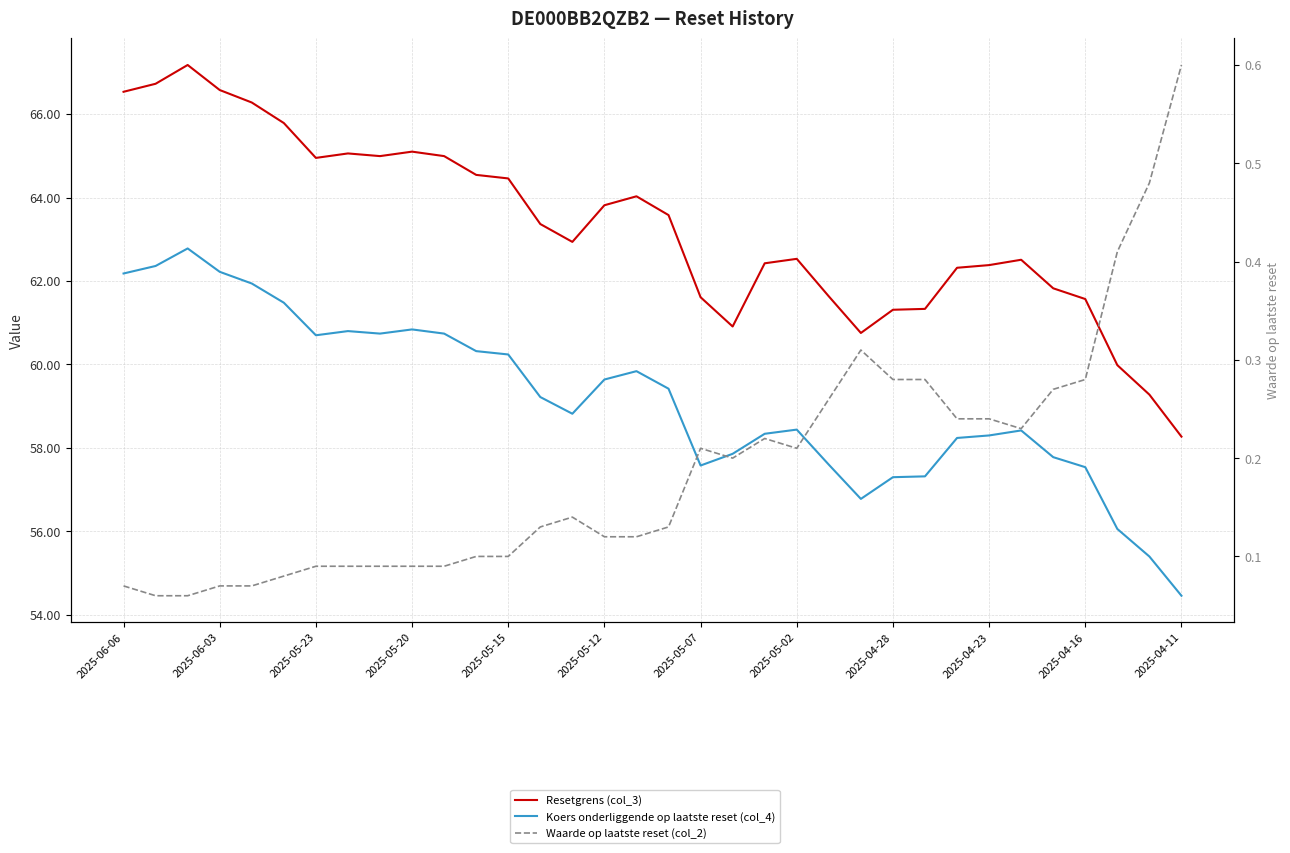

How many categories are shown in the chart?

34